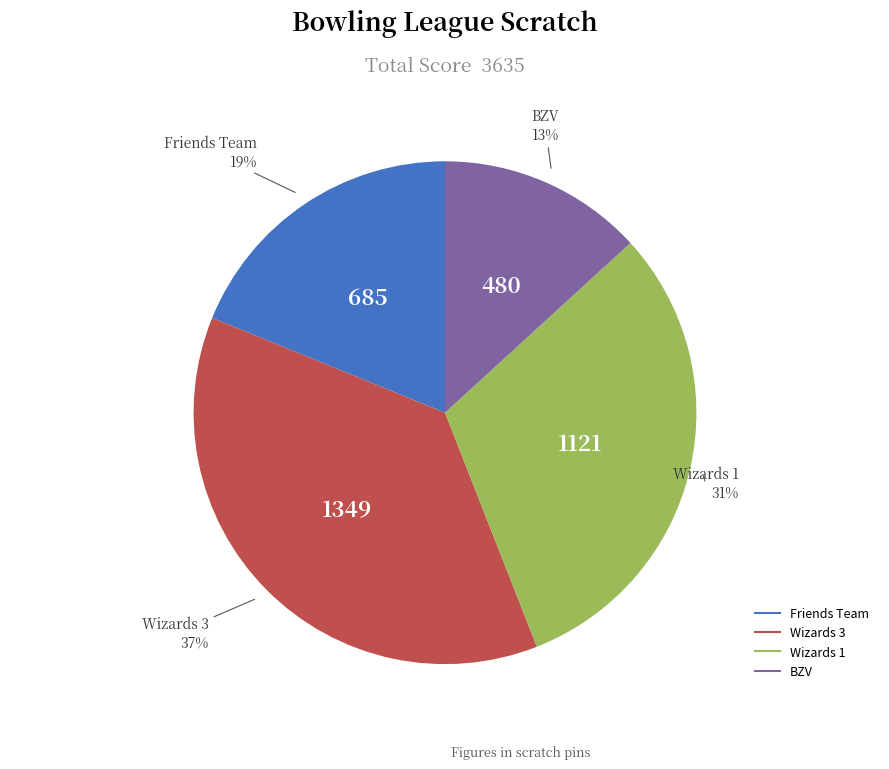

True or false: Wizards 1 accounts for 26% of the total.

False